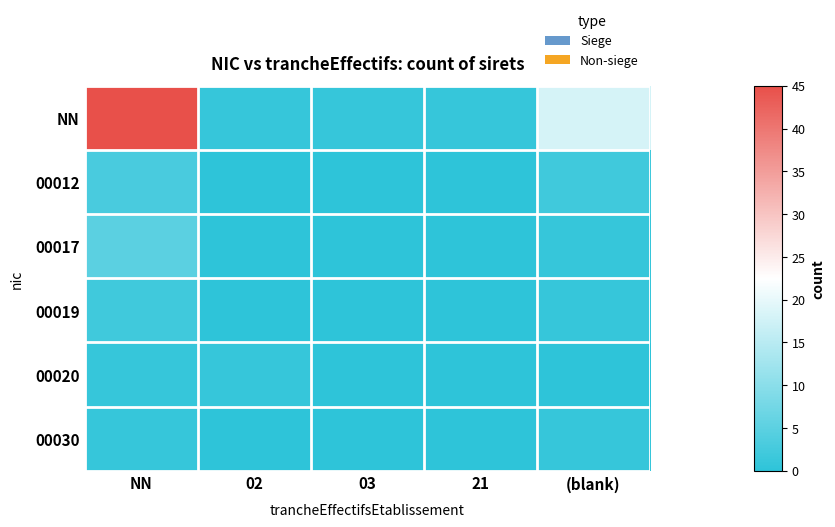

Rank the series by their maximum value, from highest to lowest.

NN, 00017, 00012, 00019, 00020, 00030